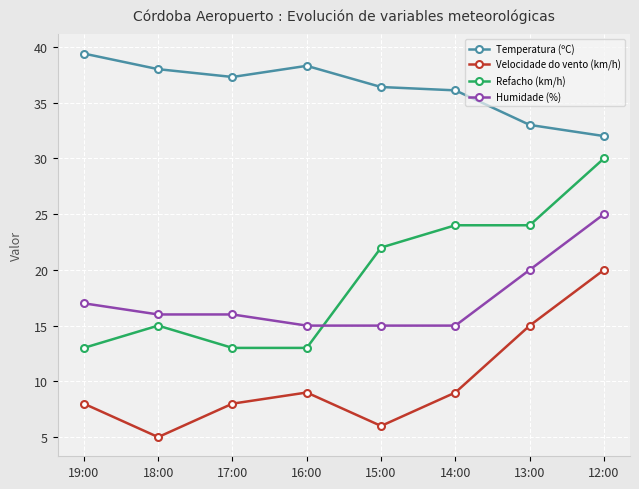

Rank the series by their maximum value, from lowest to highest.

Velocidade do vento (km/h), Humidade (%), Refacho (km/h), Temperatura (ºC)